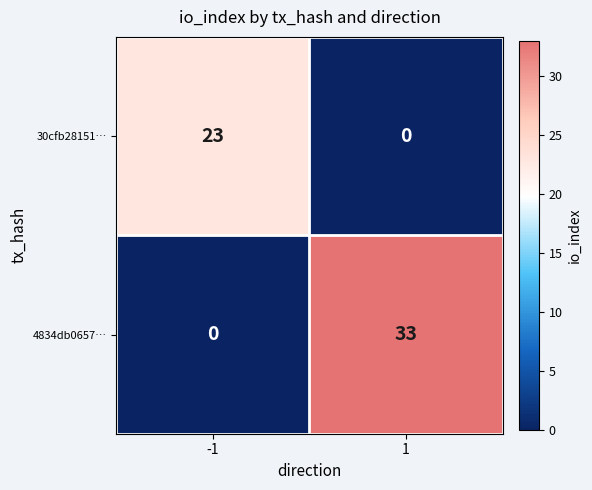

What is the sum of the 30cfb28151… values at -1 and 1?

23